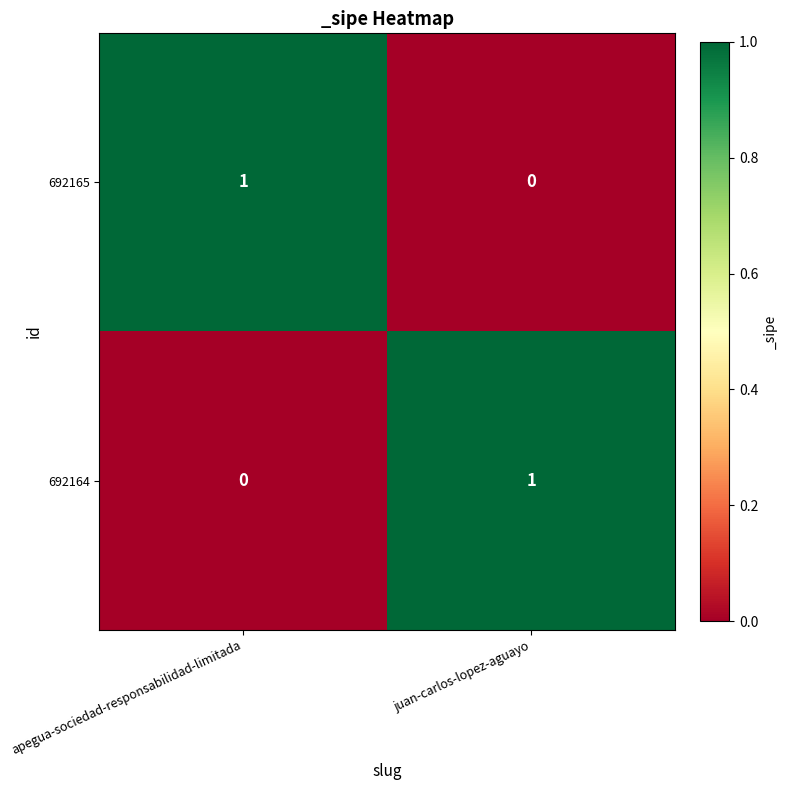

At which label does 692164 reach its minimum?

apegua-sociedad-responsabilidad-limitada